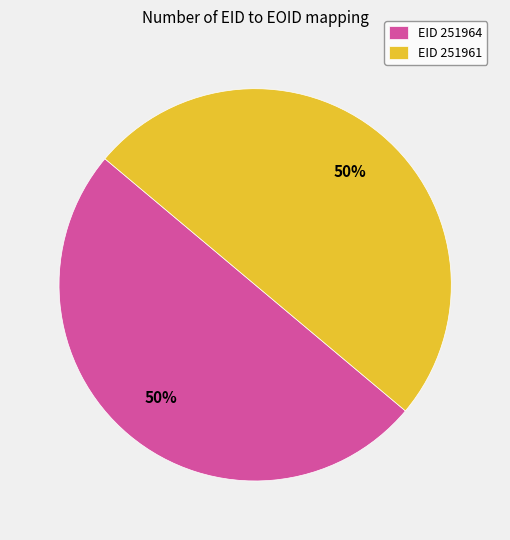

To the nearest percent, what portion does EID 251961 represent?

50%